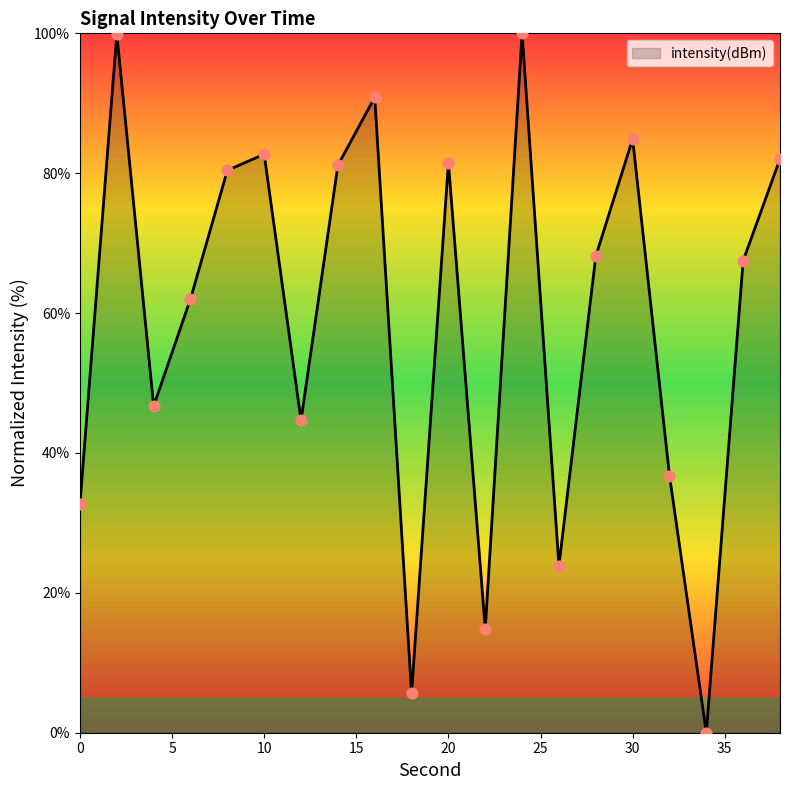

What is the difference between the maximum and minimum values?

100.0